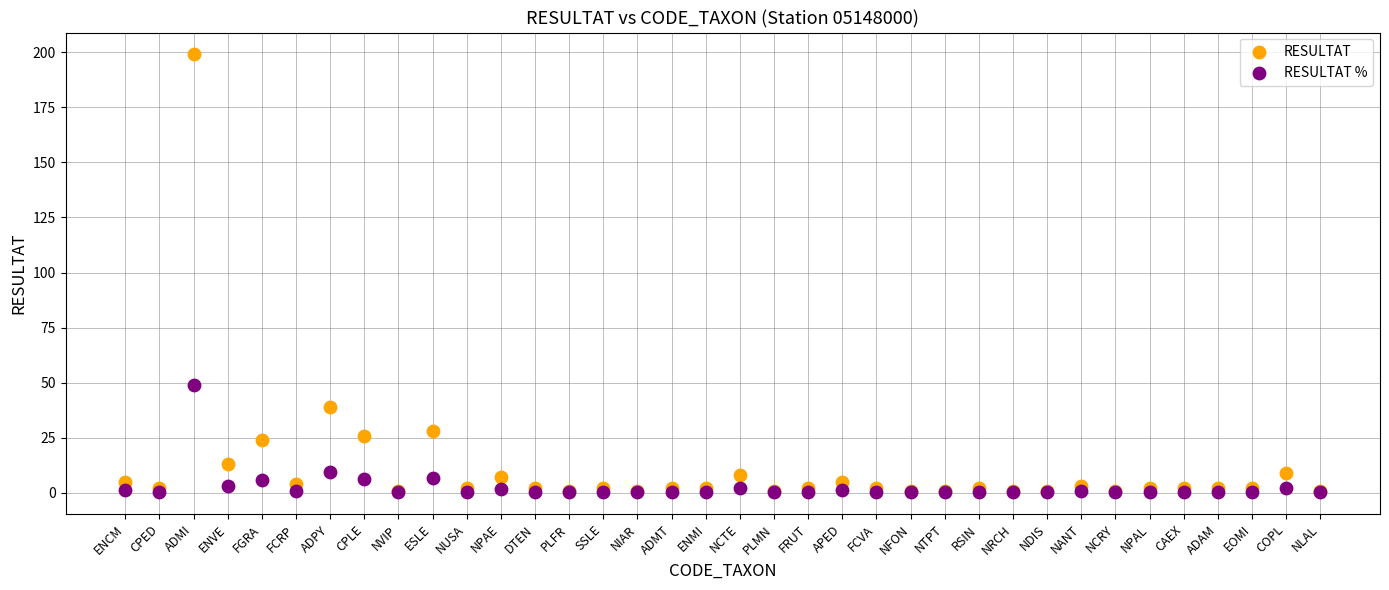

Which series reaches the maximum Y coordinate?

RESULTAT